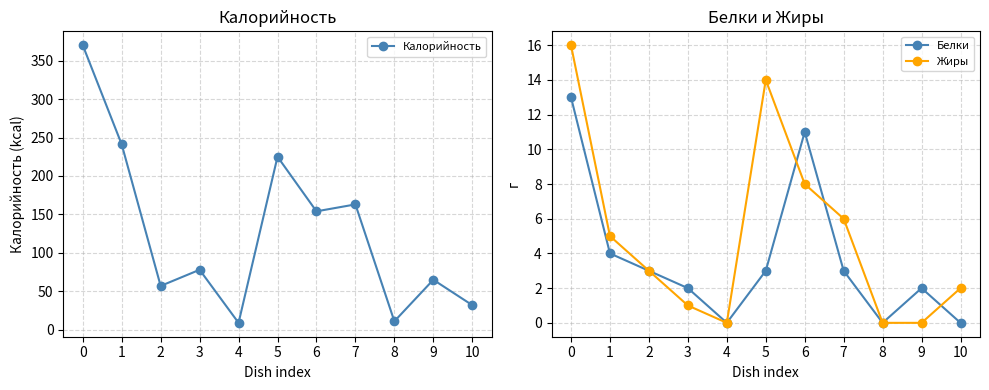

The value of Белки at 10 is 0. True or false?

True